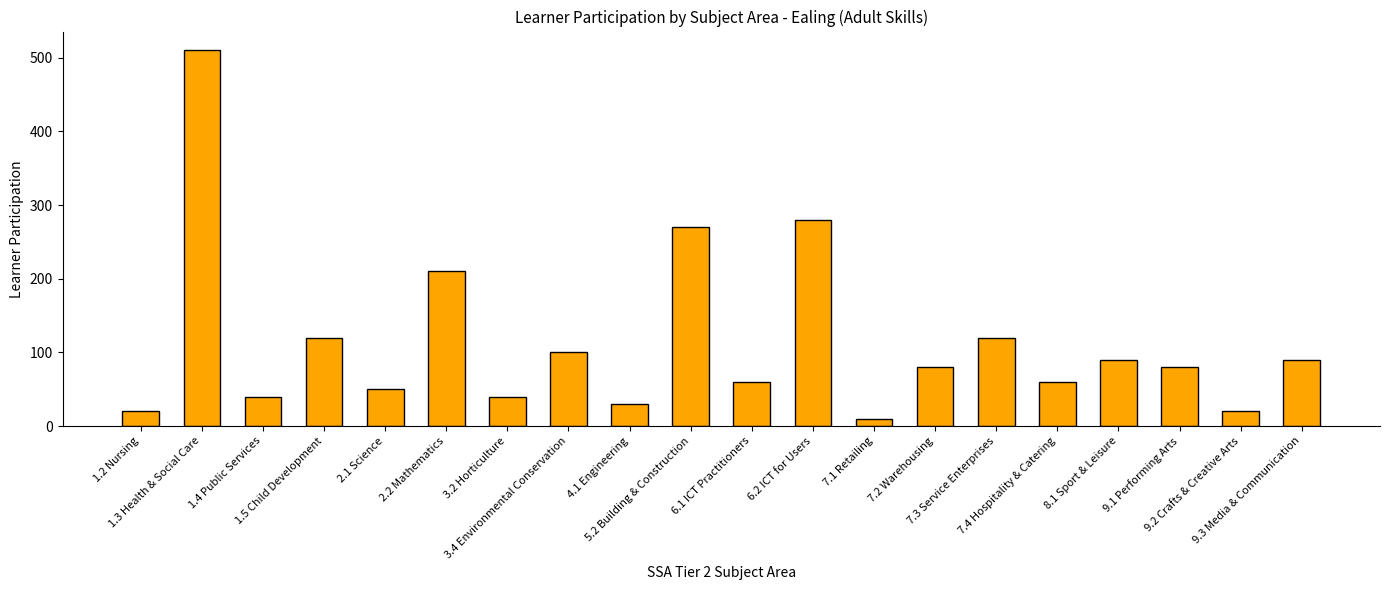

How many categories are shown in the chart?

20